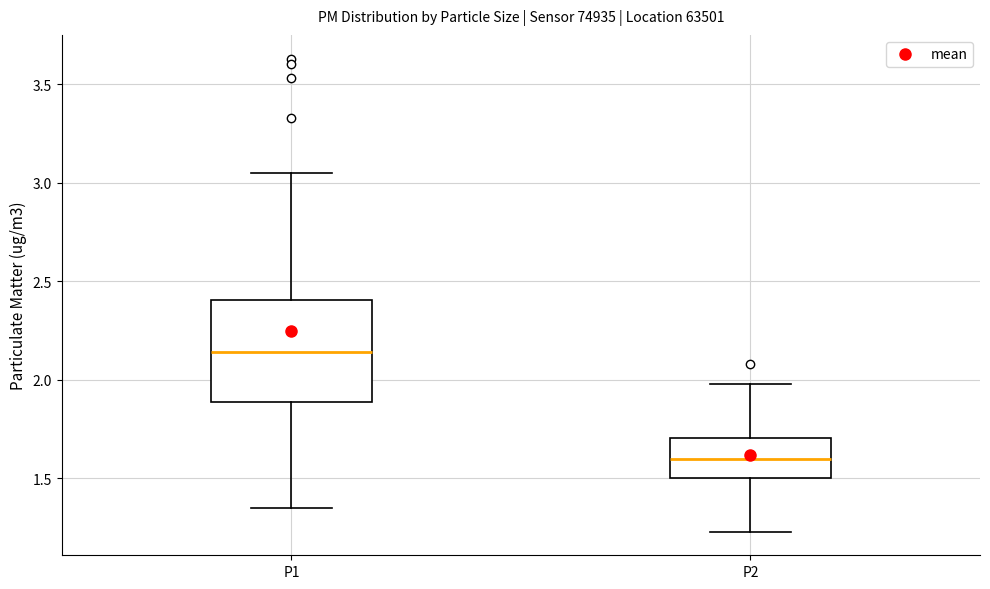

Which box has the lowest median line?

P2